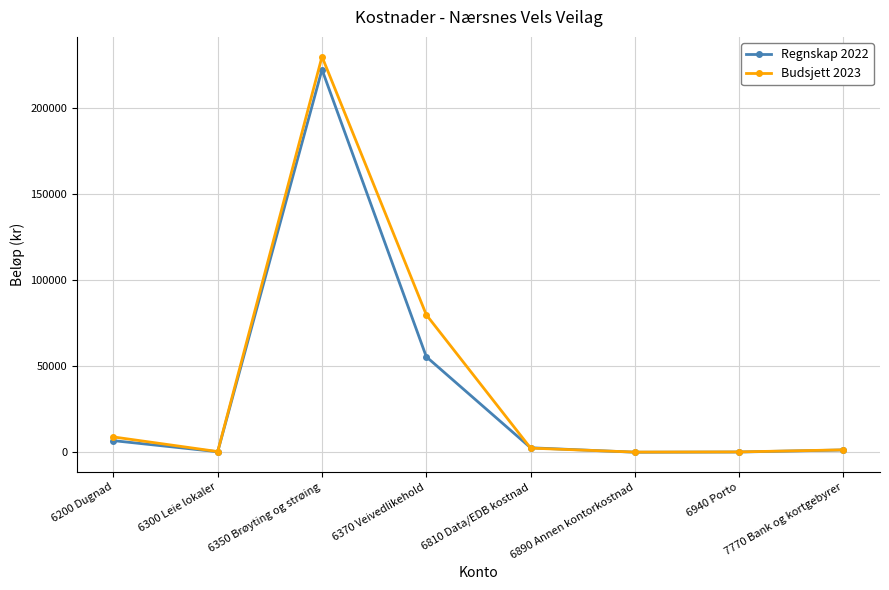

Where is Regnskap 2022 nearest to the value 111309?

6370 Veivedlikehold